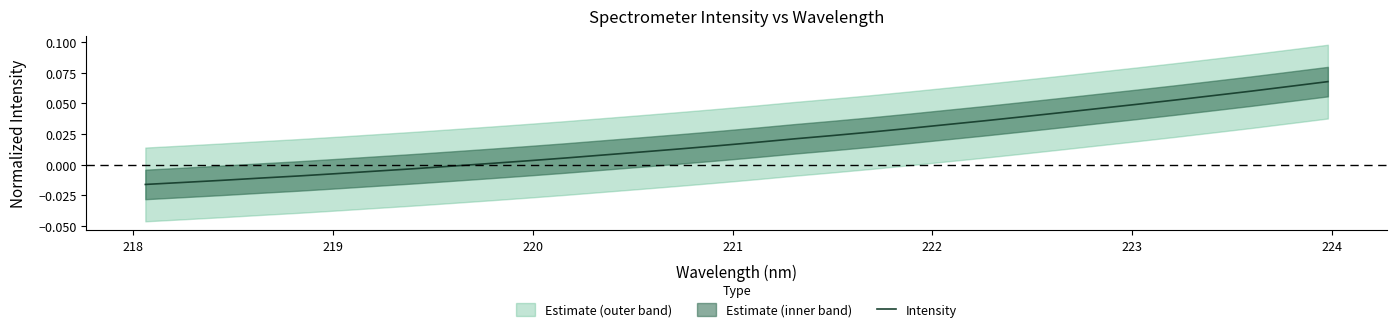

Count the number of categories in the chart.

32